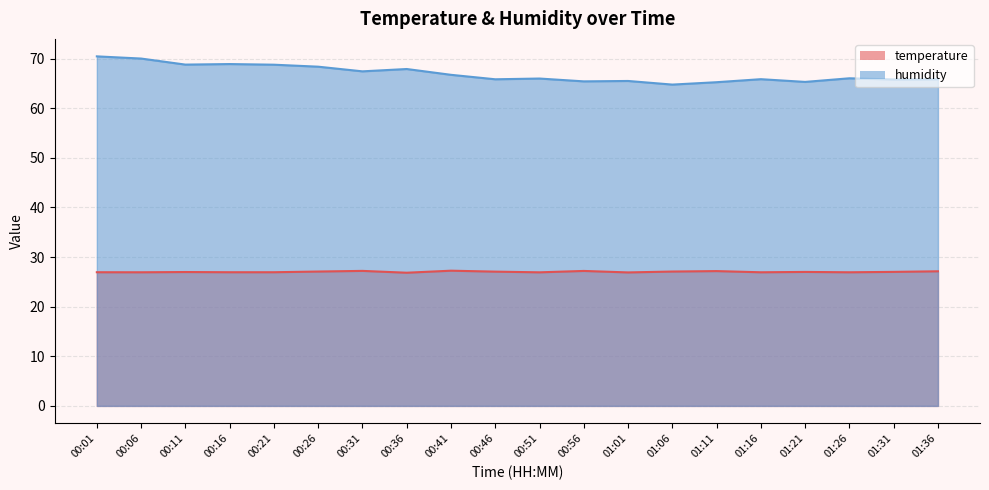

Between 01:31 and 01:26, which is larger?

01:31